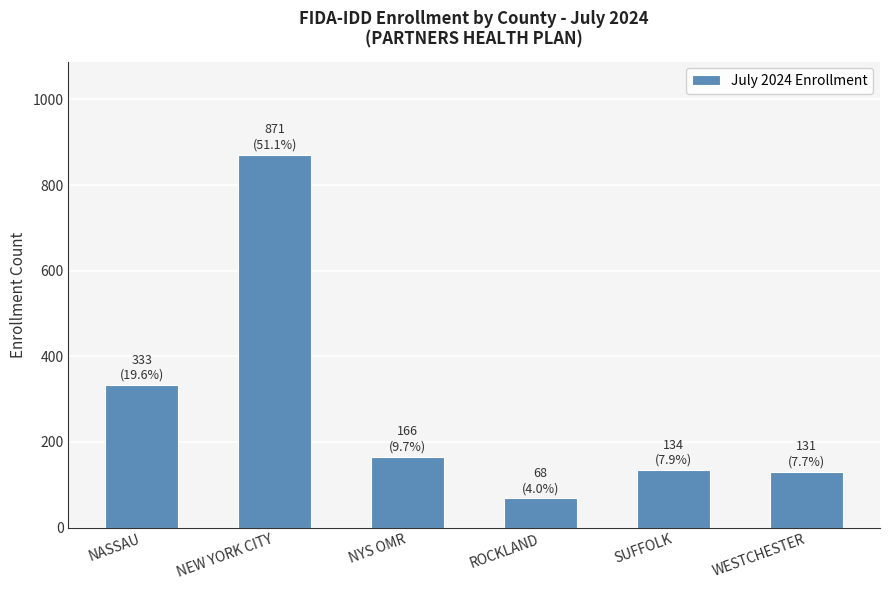

Where does the data first go above 166?

NASSAU